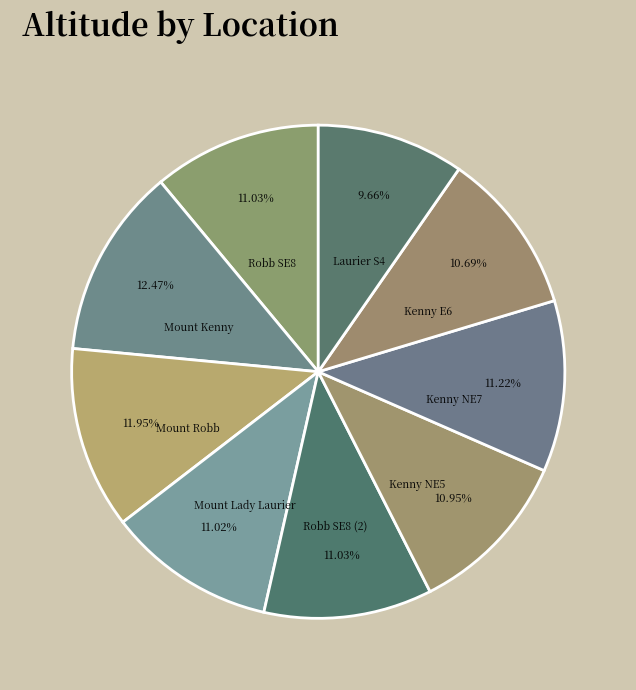

To the nearest percent, what portion does Kenny NE5 represent?

11%